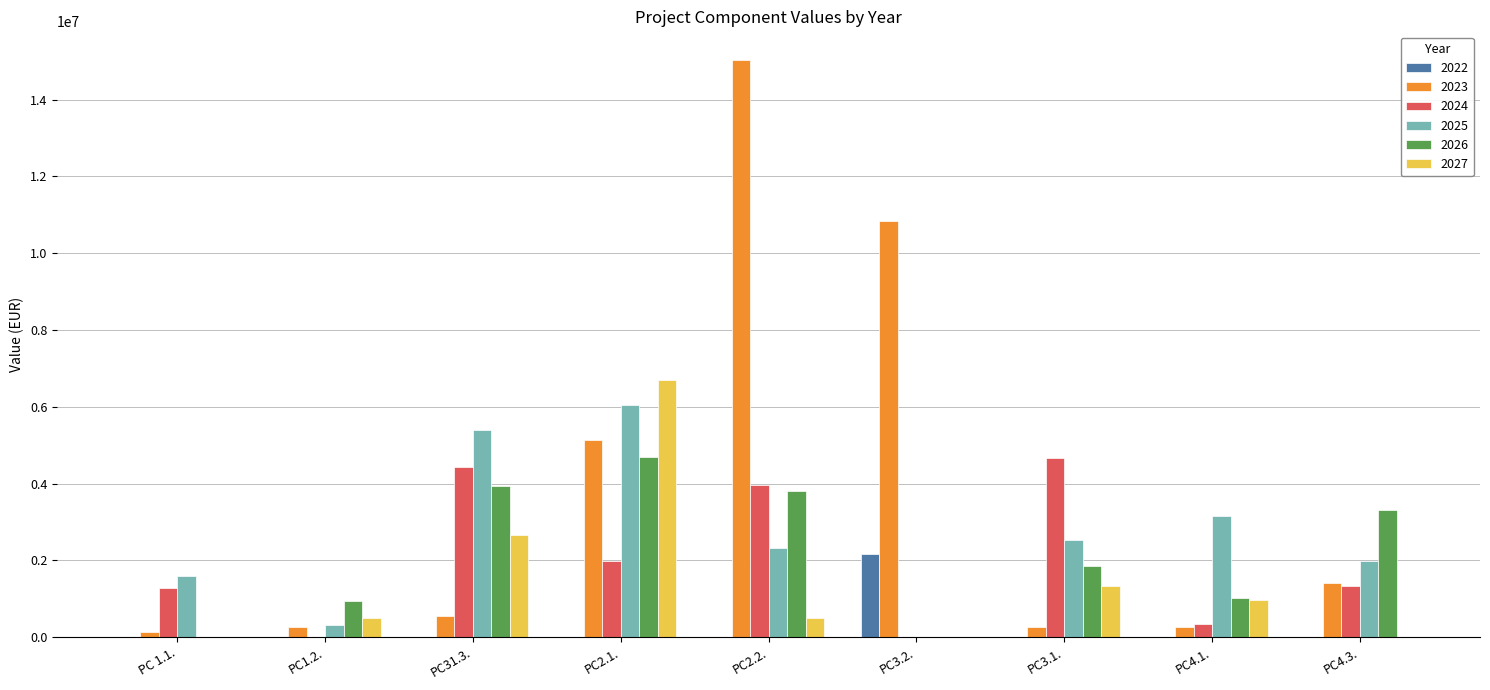

What is the sum of the 2024 values at PC2.2. and PC31.3.?

8394673.8